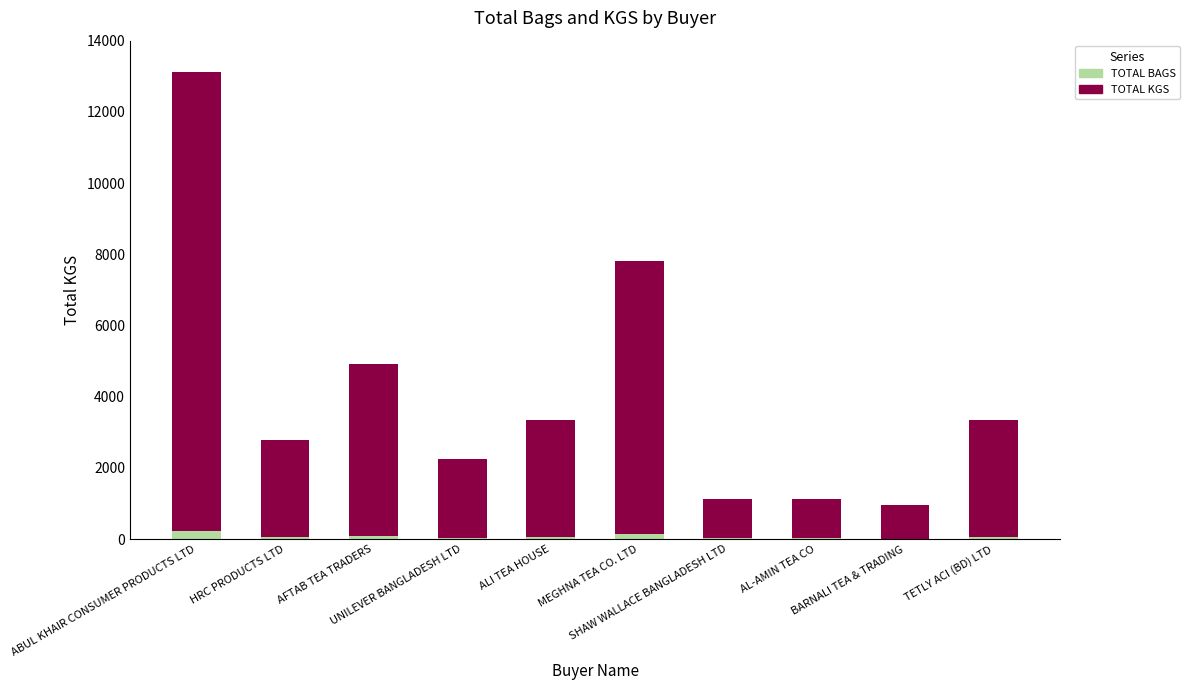

What is the difference between the second highest and minimum values in the TOTAL BAGS series?

123.0